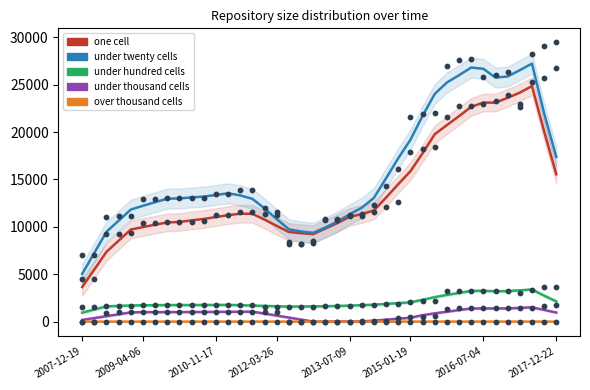

What are all the series names shown in the legend?

one_cell, under_twenty_cells, under_hundred_cells, under_thousand_cells, over_thousand_cells